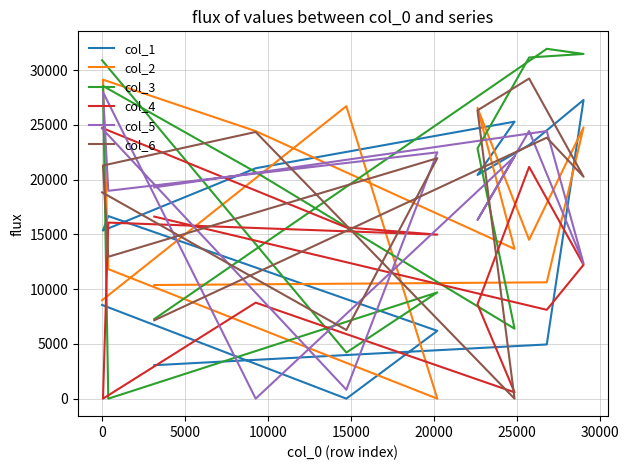

Reading right to left, list all the values displayed in this chart.

col_1: 3057	4951	27282	23167	20432	25300	21043	15352	16676	6194	0	8559
col_2: 10380	10627	24778	14508	26555	13676	24436	29132	11833	0	26713	8990
col_3: 7270	31950	31482	31160	22858	6392	20692	28559	0	9703	4209	30902
col_4: 16629	8115	12225	21166	8617	578	8769	0	16080	14980	15638	24725
col_5: 19294	24441	12353	24446	16321	22106	0	27999	18983	22496	817	24672
col_6: 7159	23838	20270	29236	26332	0	24357	21295	12958	21960	6272	18843